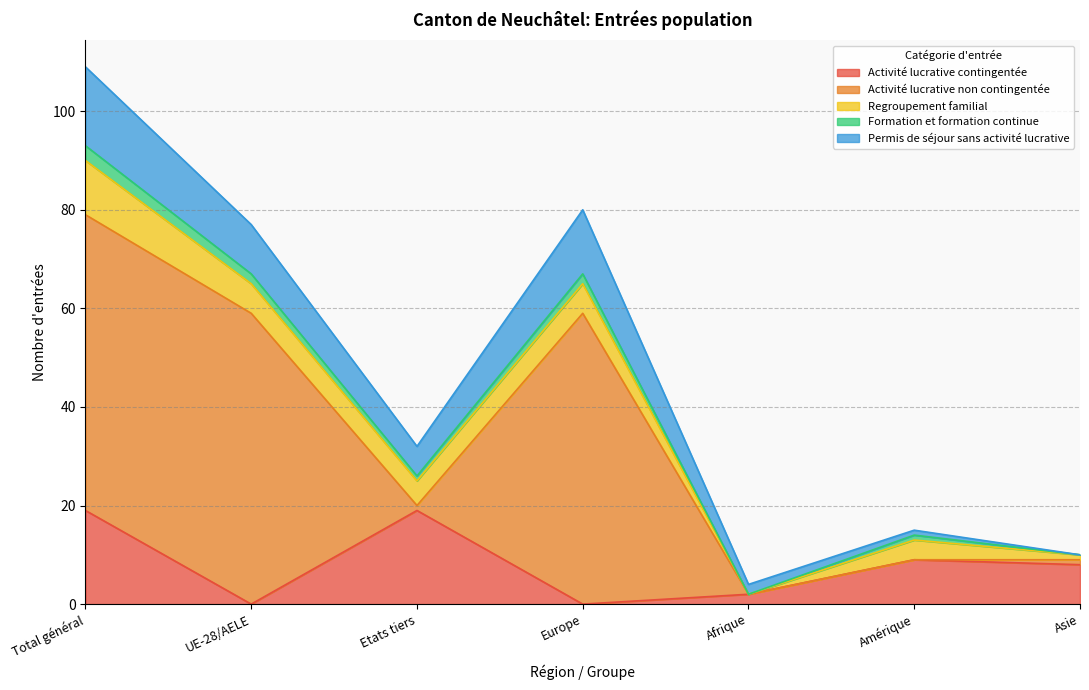

Which series changed the most between Europe and Asie?

Activité lucrative non contingentée